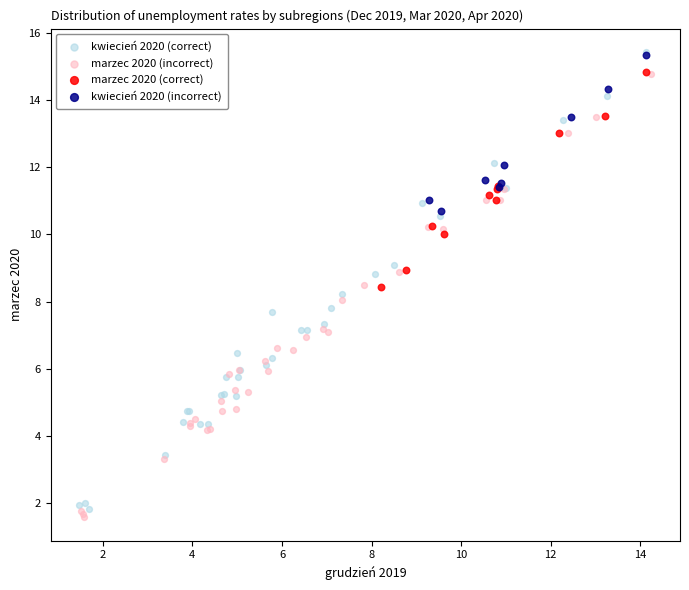

Which series reaches the minimum Y coordinate?

marzec 2020 (incorrect)